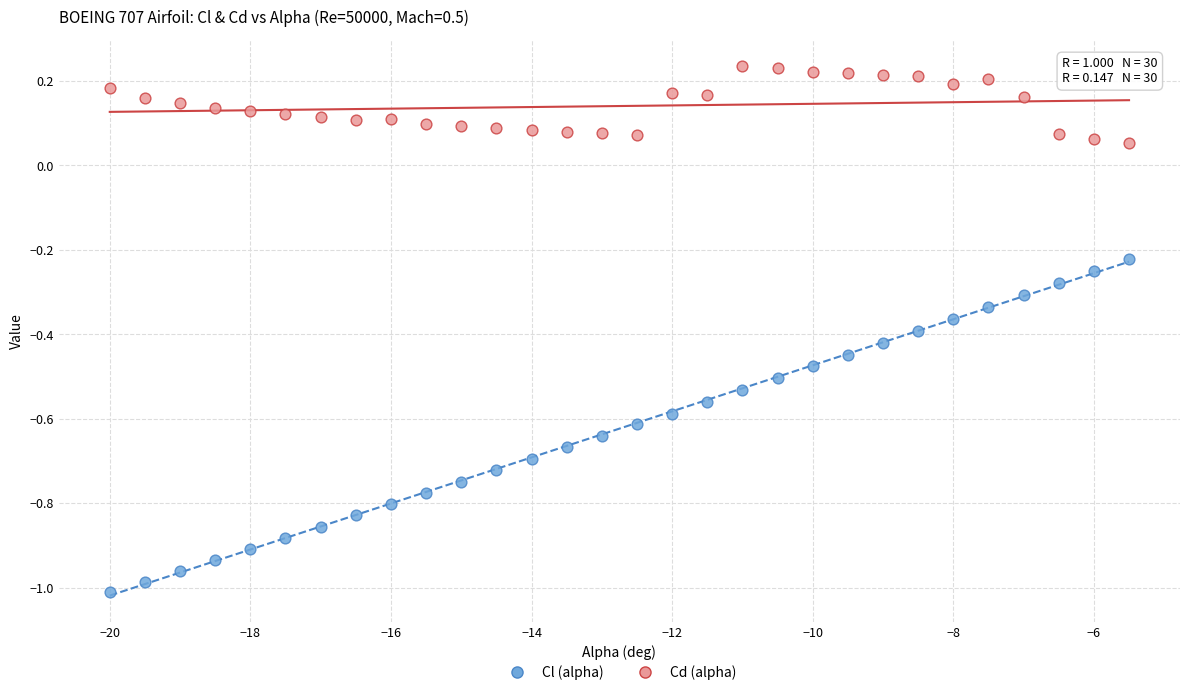

Which series reaches the maximum Y coordinate?

Cd (alpha)